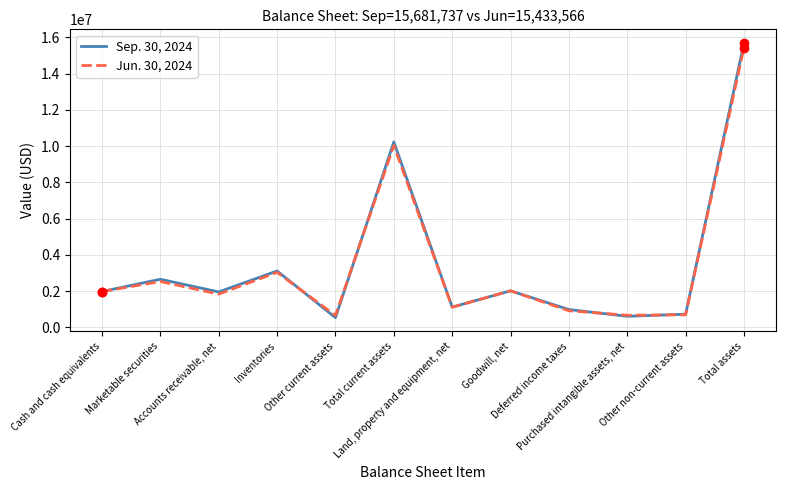

At which category is the sum across all series the highest?

Total assets